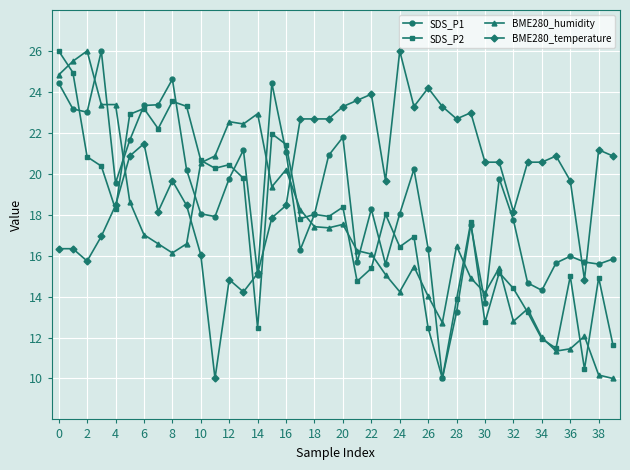

What is the value of the SDS_P1 point at the 3rd from the left?

23.0